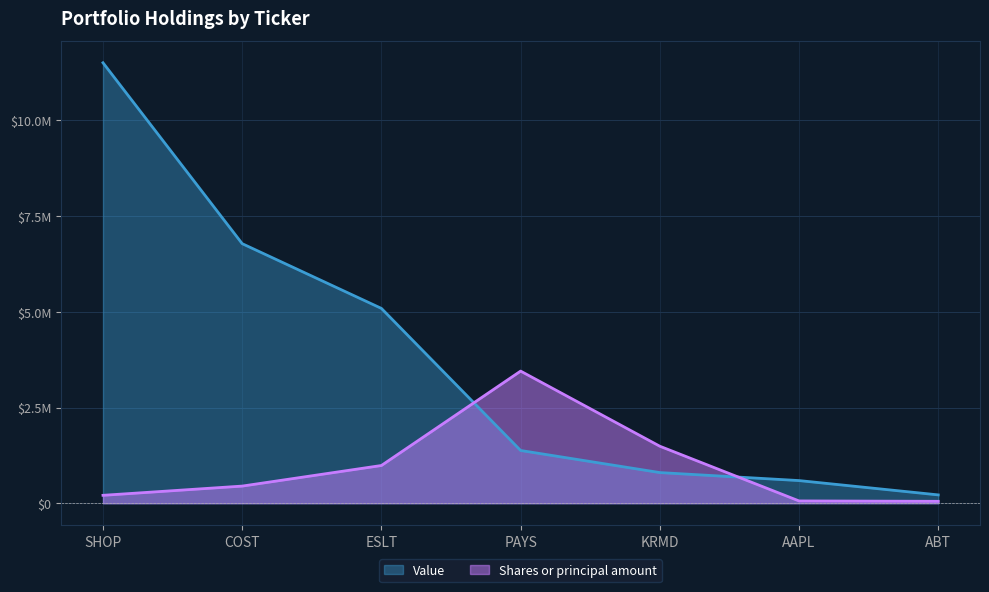

Where is Shares or principal amount nearest to the value 1750851?

KRMD